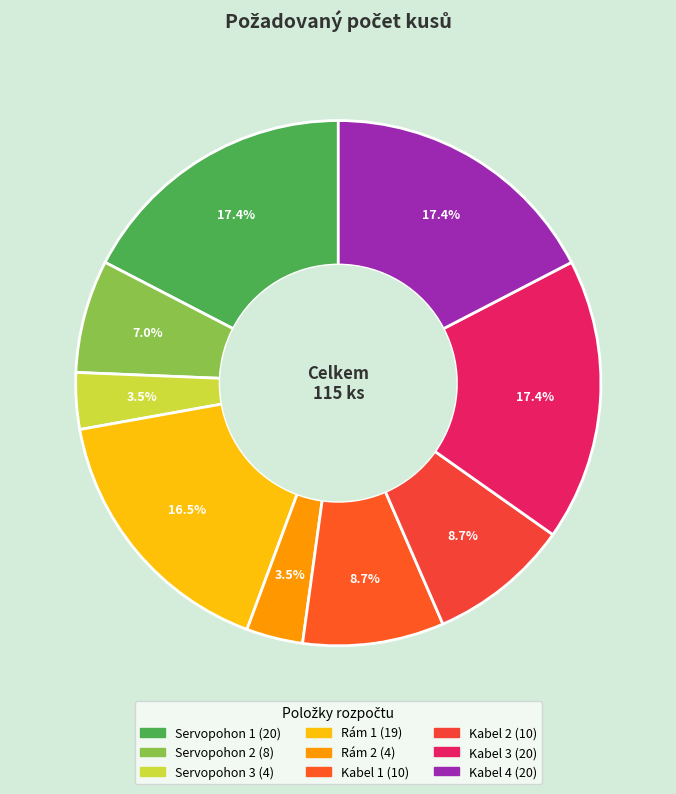

Is it true that Kabel 3 is 26% of the pie?

False